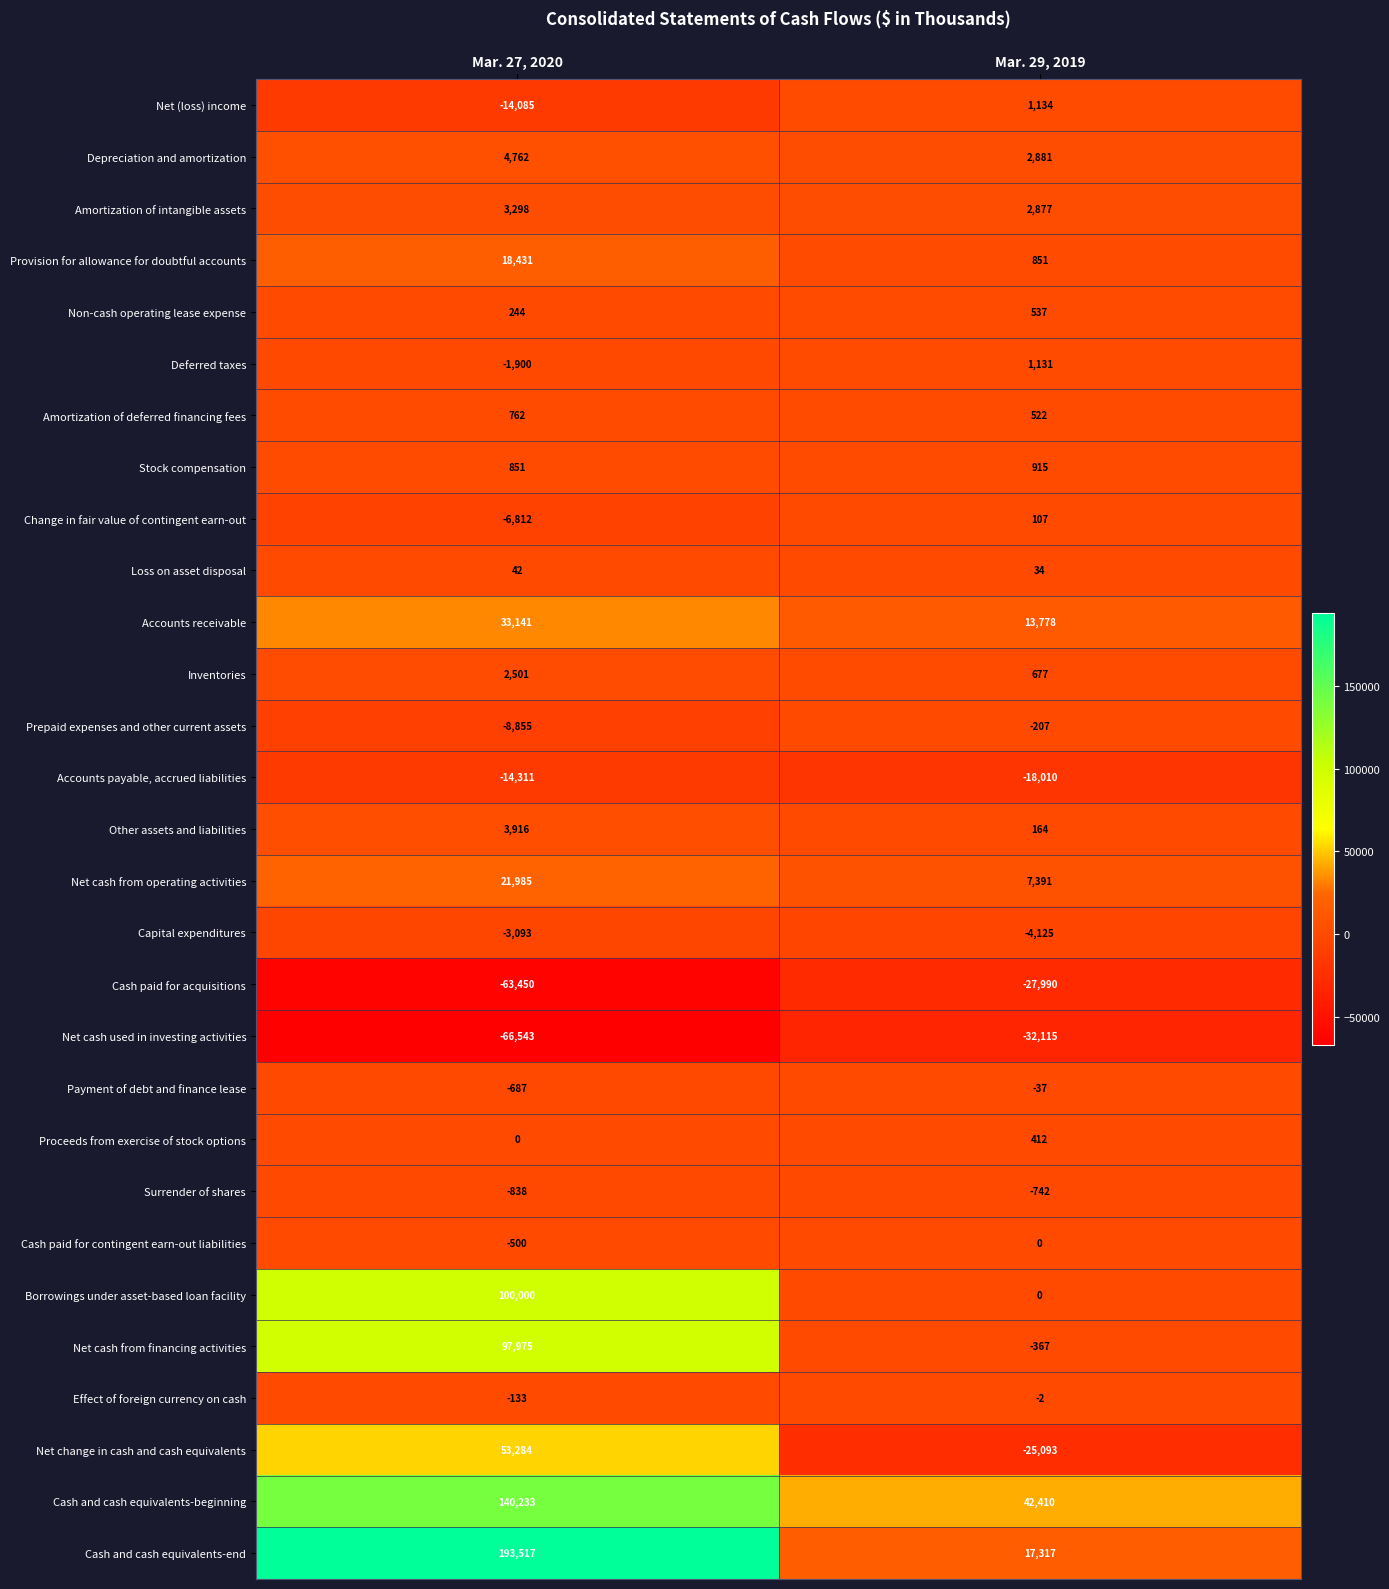

What is the greatest value displayed?

193517